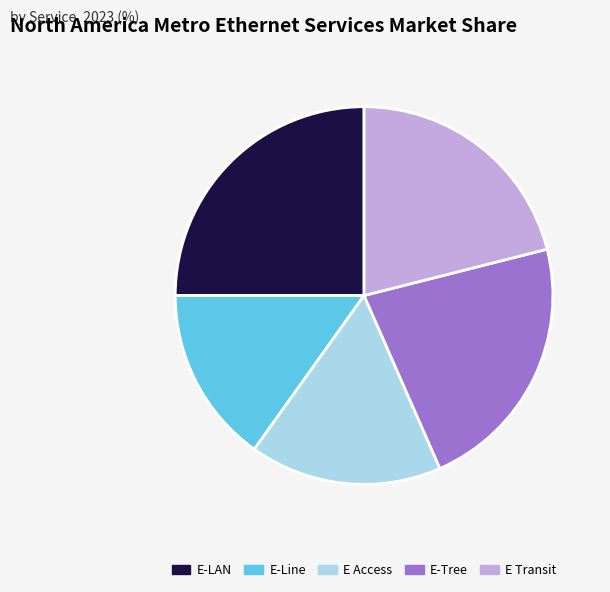

Does E-Line represent more than half of the total?

No